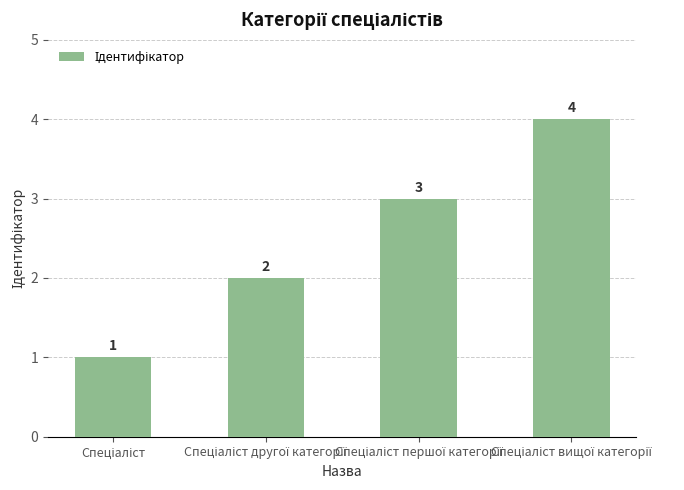

What is the maximum value shown in the chart?

4